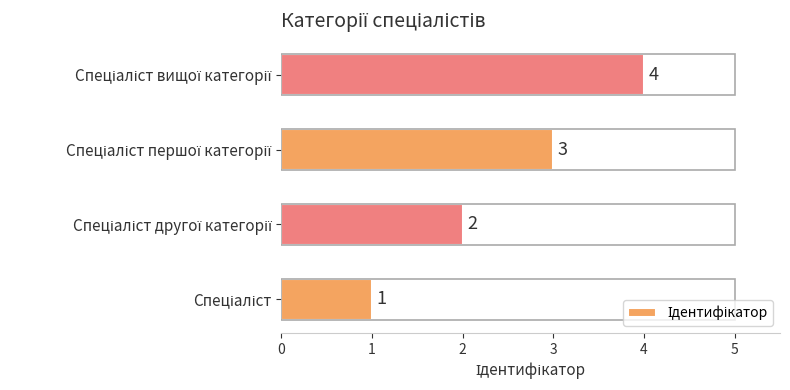

How many values are below 3?

2